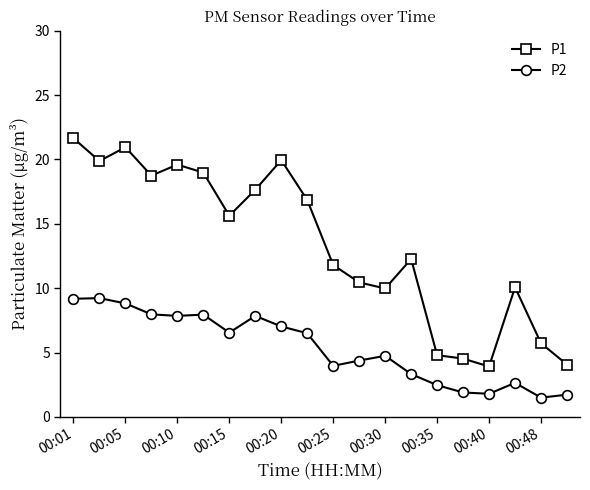

What is the maximum value for P2?

9.2